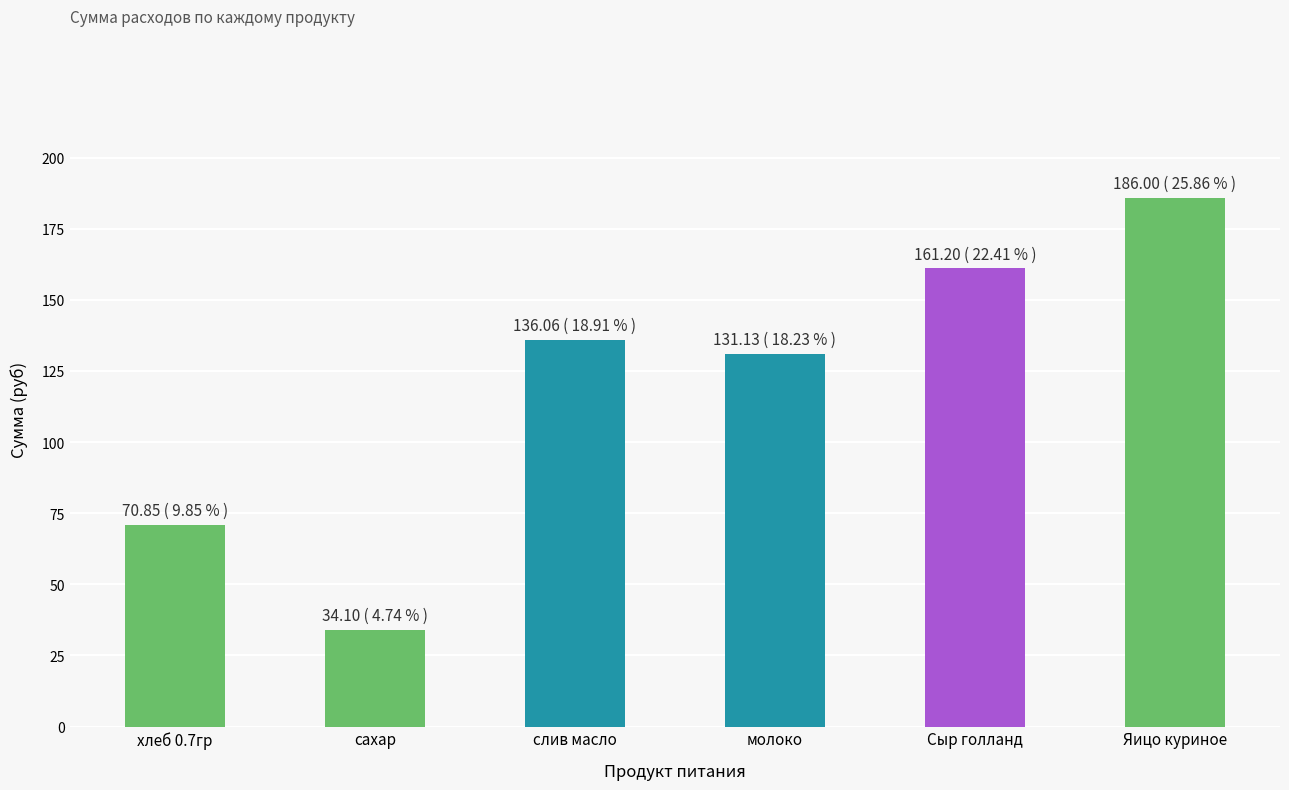

Does the chart contain any negative values?

No